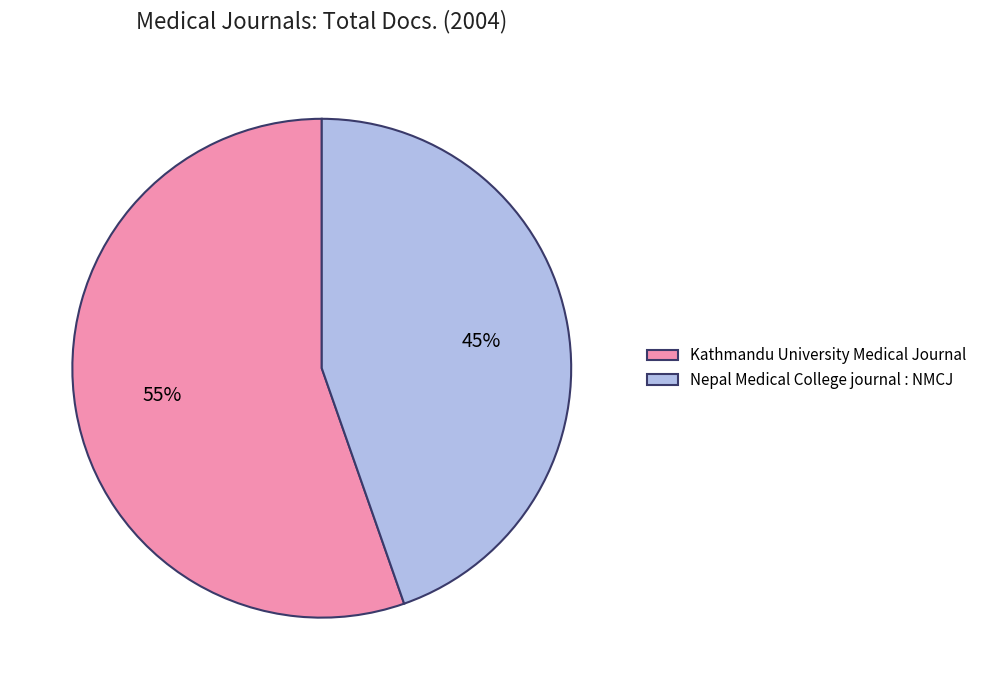

Which slice is the largest?

Kathmandu University Medical Journal